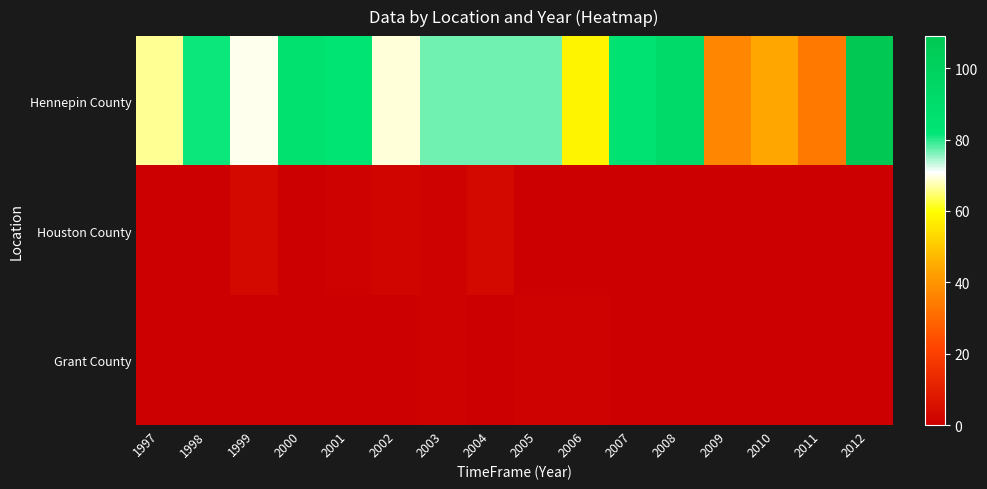

Reading left to right, transcribe all the data shown in this chart.

Hennepin County: 1997=66	1998=81	1999=70	2000=86	2001=83	2002=69	2003=77	2004=77	2005=77	2006=58	2007=84	2008=92	2009=37	2010=44	2011=34	2012=109
Houston County: 1997=0	1998=0	1999=3	2000=0	2001=1	2002=2	2003=1	2004=3	2005=0	2006=0	2007=0	2008=0	2009=0	2010=0	2011=0	2012=0
Grant County: 1997=0	1998=0	1999=0	2000=0	2001=0	2002=0	2003=1	2004=0	2005=1	2006=1	2007=0	2008=0	2009=0	2010=0	2011=0	2012=0